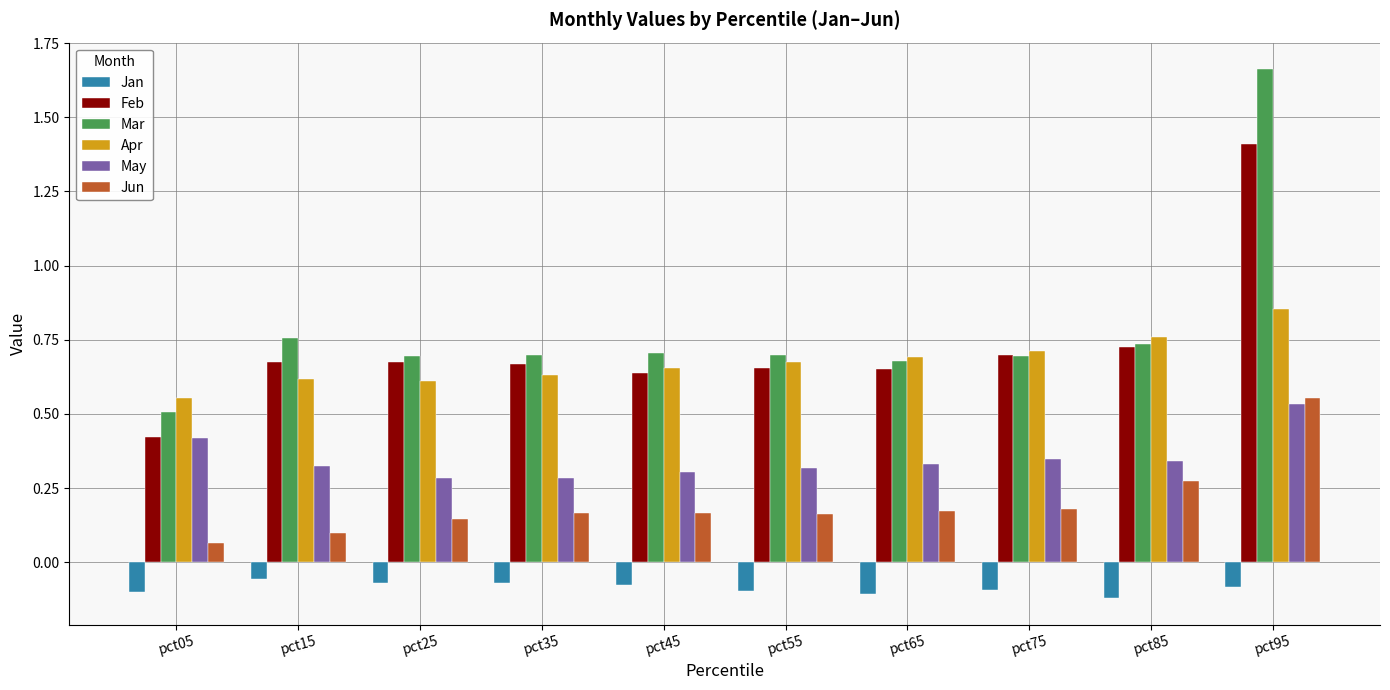

Which series has the widest spread of values?

Mar